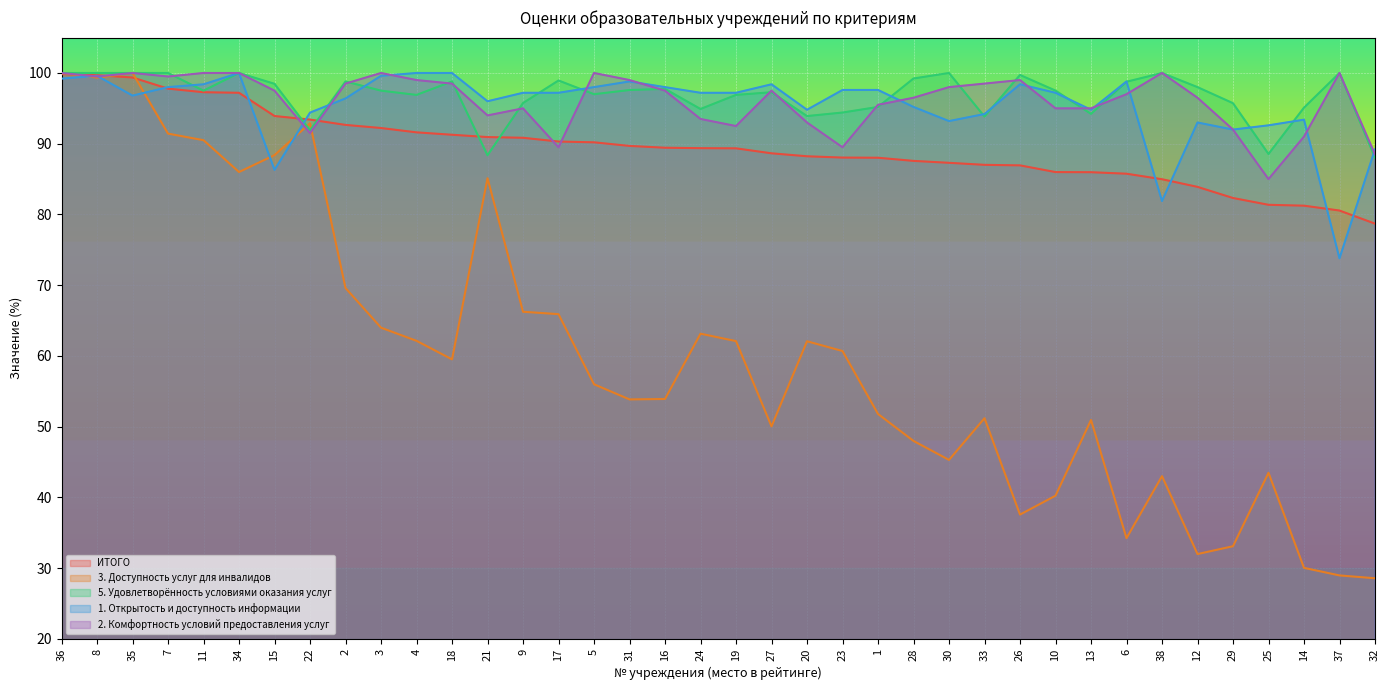

After their last crossing, which series has the higher values: ИТОГО or 3. Доступность услуг для инвалидов?

ИТОГО